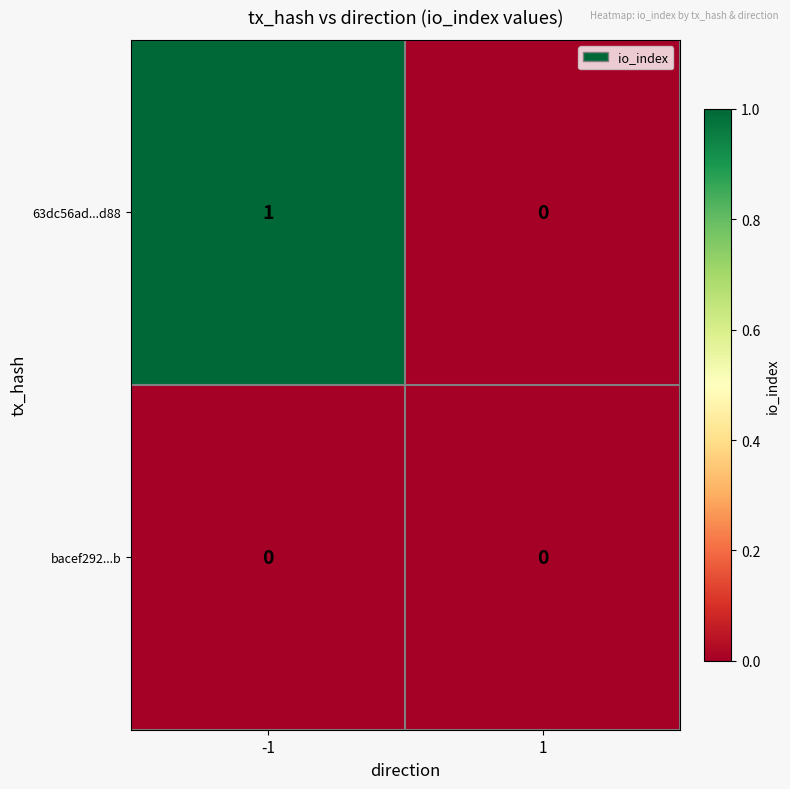

Reading left to right, what are all the values shown in this chart?

63dc56ad...d88: -1=1	1=0
bacef292...b: -1=0	1=0